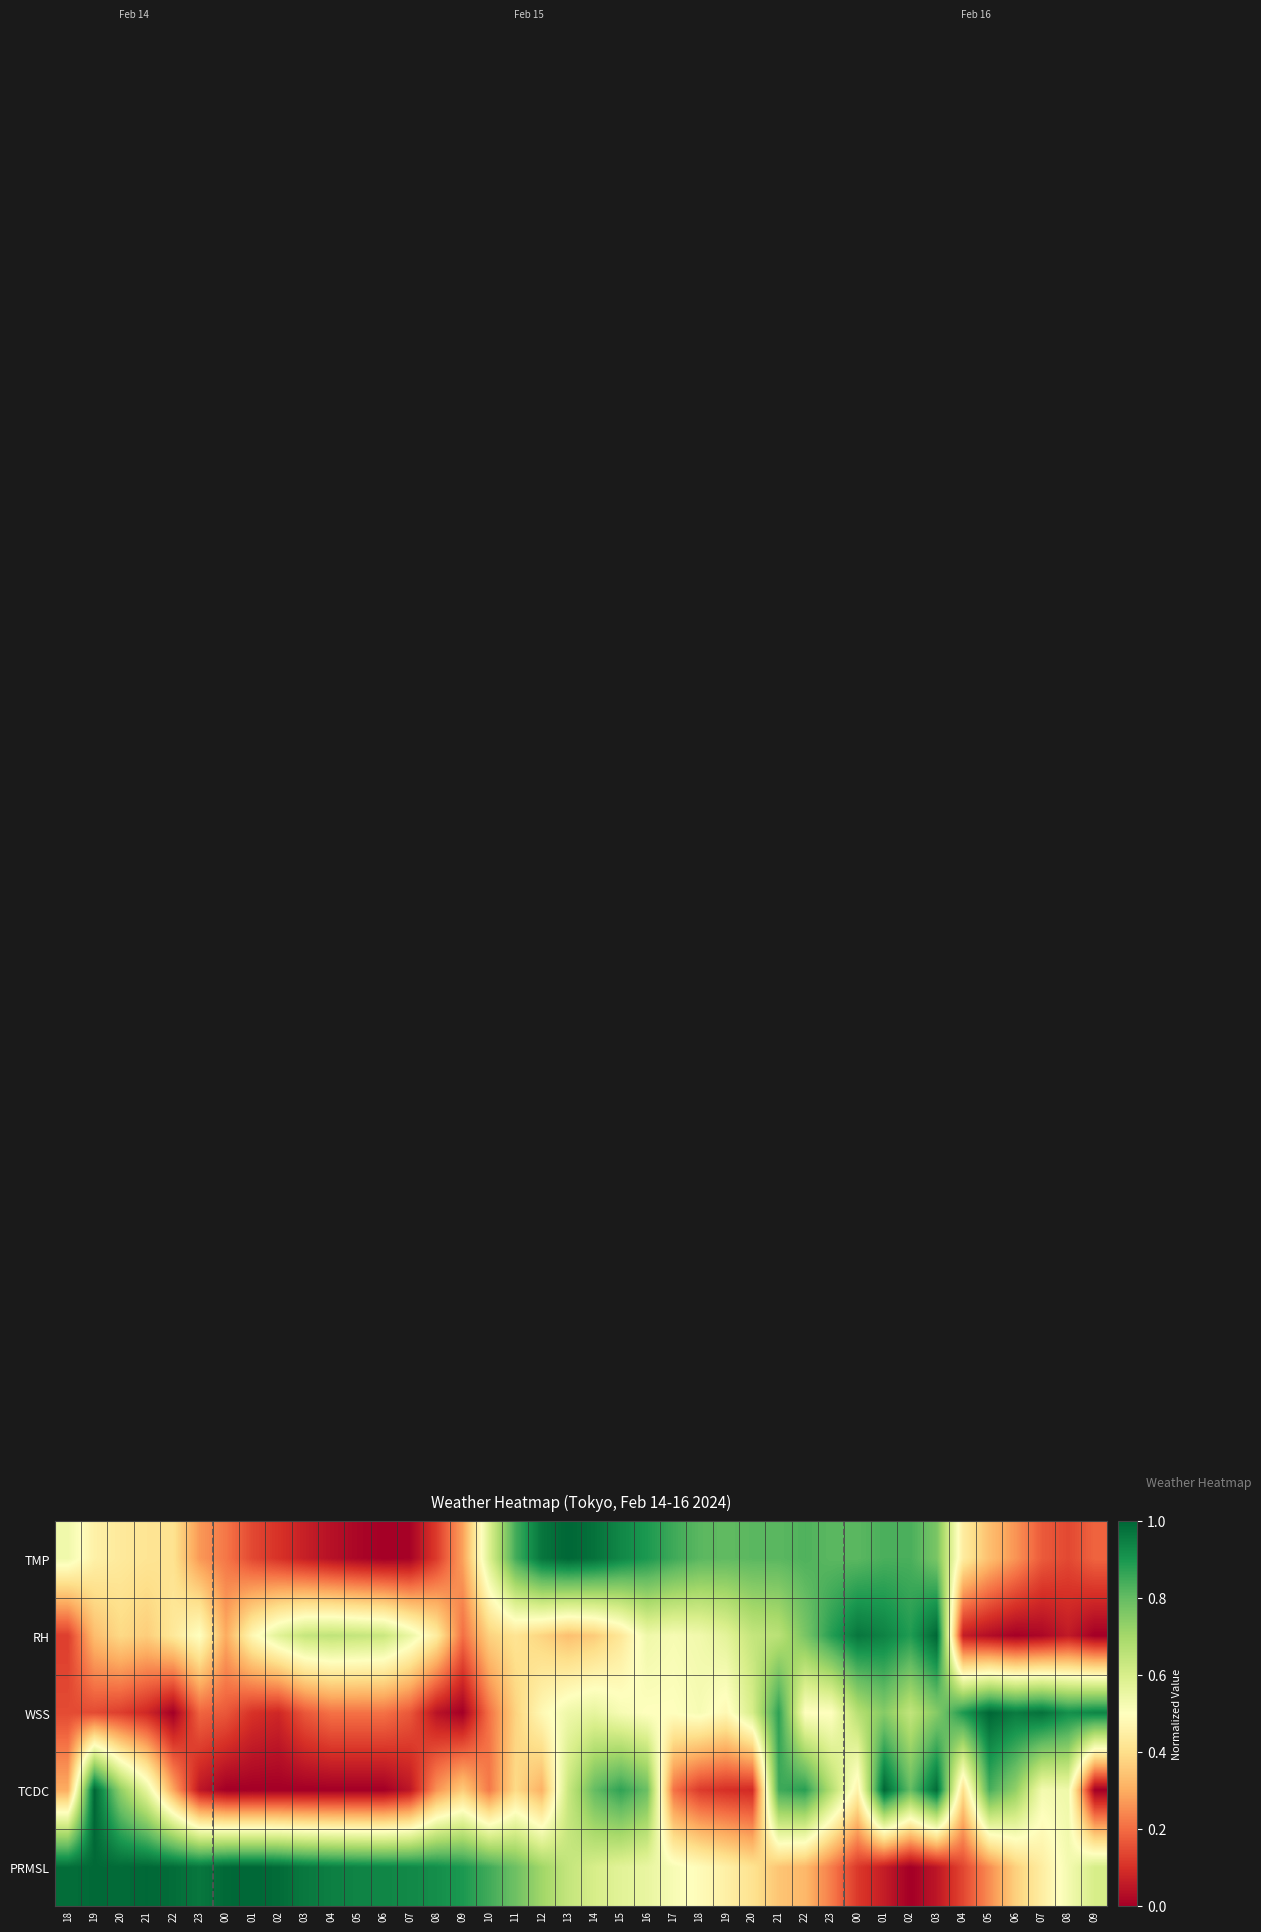

At which category is the sum across all series the highest?

01